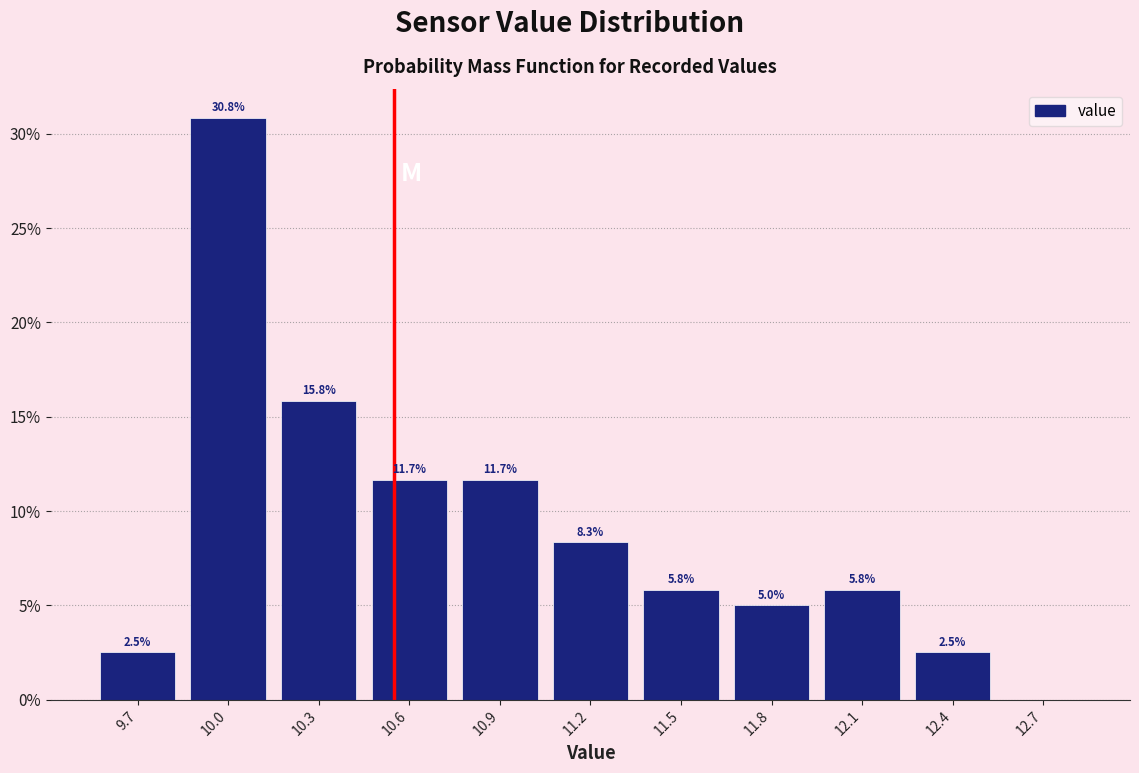

Reading left to right, what are all the values shown in this chart?

9.7=2.5	10.0=30.8	10.3=15.8	10.6=11.7	10.9=11.7	11.2=8.3	11.5=5.8	11.8=5.0	12.1=5.8	12.4=2.5	12.7=0.0